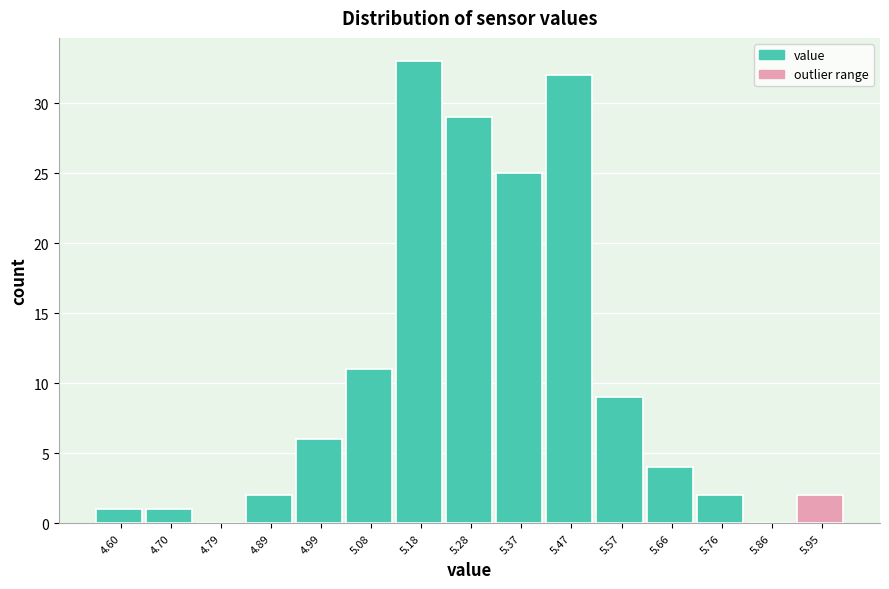

Reading left to right, transcribe all the data shown in this chart.

4.60=1	4.70=1	4.79=0	4.89=2	4.99=6	5.08=11	5.18=33	5.28=29	5.37=25	5.47=32	5.57=9	5.66=4	5.76=2	5.86=0	5.95=2